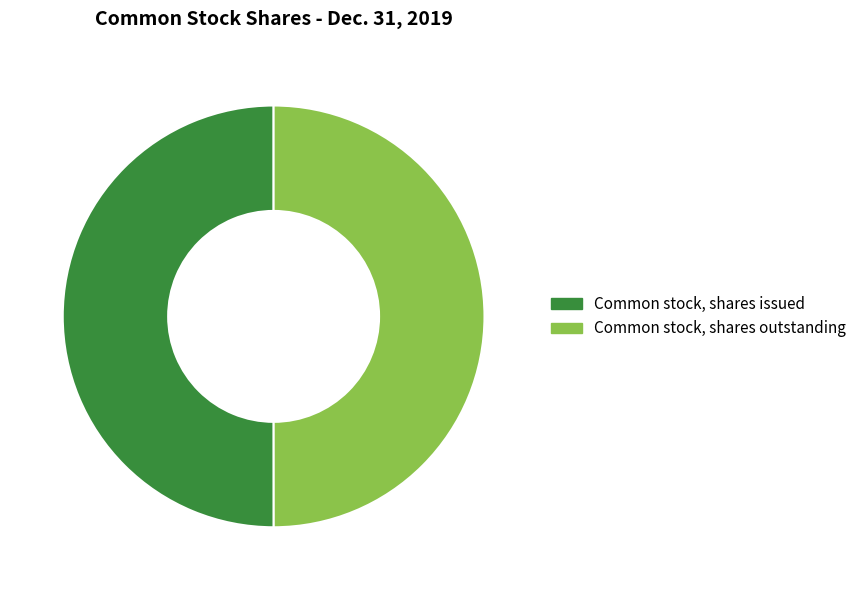

Is it true that Common stock, shares issued is 36% of the pie?

False